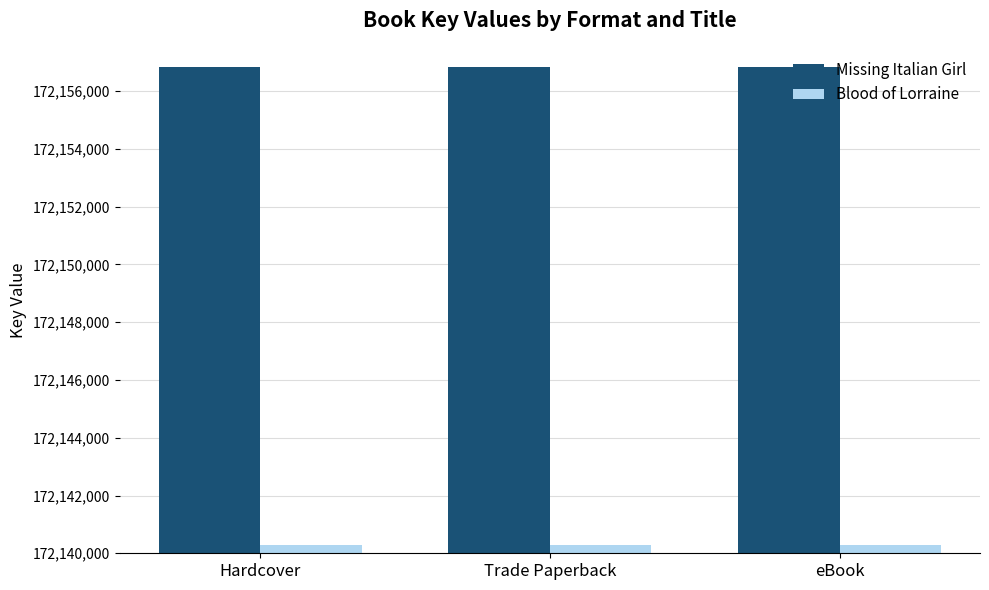

What is the sum of the Missing Italian Girl values at Hardcover and eBook?

344313676